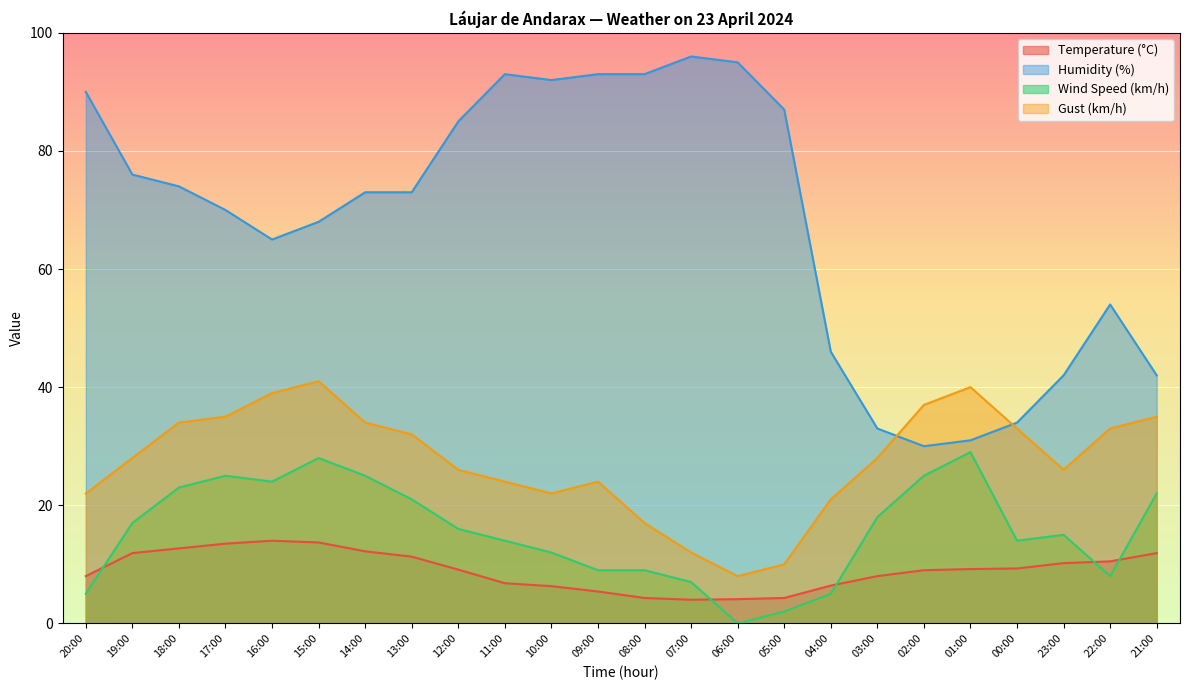

What value does the Humidity (%) series have at 03:00?

33.0